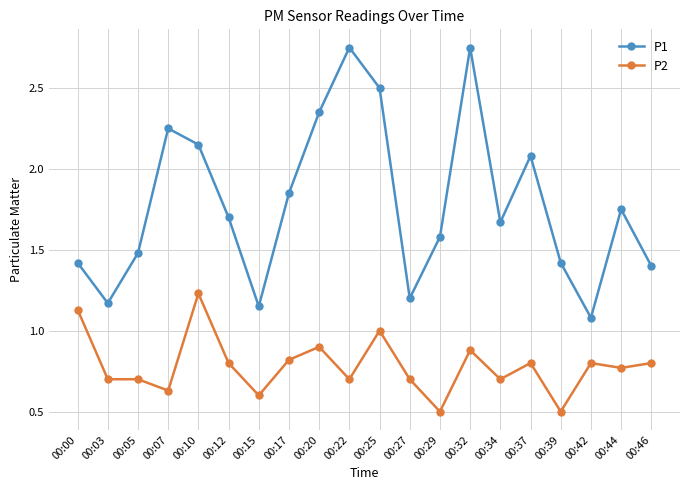

How many interior local peaks does the P1 series have?

5